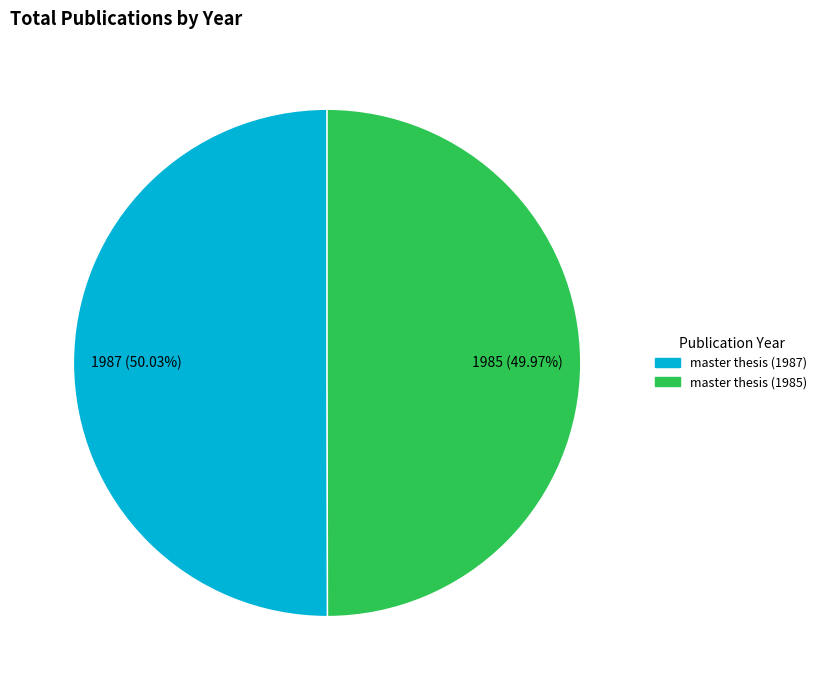

Does any single category account for the majority?

Yes